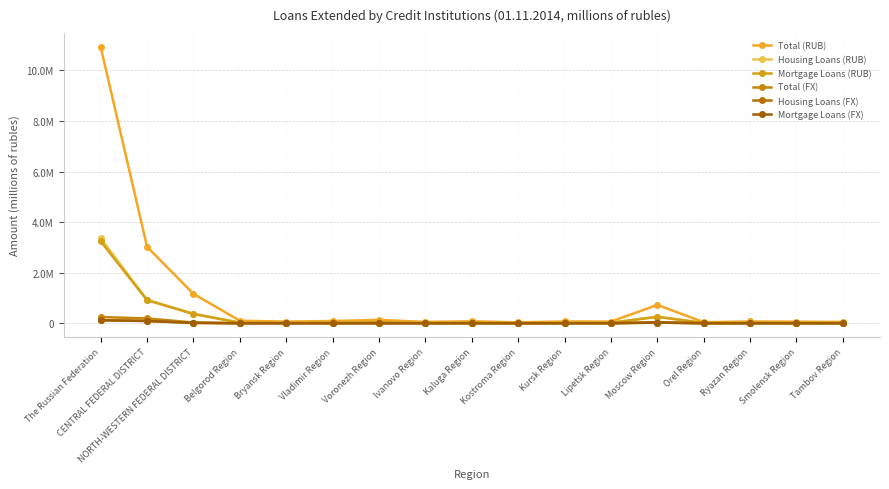

Reading right to left, extract all data points from this chart.

Total (RUB): Tambov Region=52858	Smolensk Region=61362	Ryazan Region=68946	Orel Region=41804	Moscow Region=723944	Lipetsk Region=65506	Kursk Region=70104	Kostroma Region=36090	Kaluga Region=76278	Ivanovo Region=52443	Voronezh Region=130971	Vladimir Region=88035	Bryansk Region=64702	Belgorod Region=98725	NORTH-WESTERN FEDERAL DISTRICT=1163347	CENTRAL FEDERAL DISTRICT=3022356	The Russian Federation=10925913
Housing Loans (RUB): Tambov Region=14896	Smolensk Region=21603	Ryazan Region=23498	Orel Region=11913	Moscow Region=256952	Lipetsk Region=17439	Kursk Region=19920	Kostroma Region=10812	Kaluga Region=26226	Ivanovo Region=15114	Voronezh Region=40096	Vladimir Region=23707	Bryansk Region=18605	Belgorod Region=22038	NORTH-WESTERN FEDERAL DISTRICT=375421	CENTRAL FEDERAL DISTRICT=927208	The Russian Federation=3360775
Mortgage Loans (RUB): Tambov Region=14526	Smolensk Region=21252	Ryazan Region=23243	Orel Region=11538	Moscow Region=254662	Lipetsk Region=17123	Kursk Region=19156	Kostroma Region=10692	Kaluga Region=25895	Ivanovo Region=14955	Voronezh Region=39205	Vladimir Region=22836	Bryansk Region=18097	Belgorod Region=21008	NORTH-WESTERN FEDERAL DISTRICT=365824	CENTRAL FEDERAL DISTRICT=911410	The Russian Federation=3239516
Total (FX): Tambov Region=200	Smolensk Region=715	Ryazan Region=455	Orel Region=355	Moscow Region=39969	Lipetsk Region=245	Kursk Region=242	Kostroma Region=102	Kaluga Region=980	Ivanovo Region=961	Voronezh Region=688	Vladimir Region=528	Bryansk Region=243	Belgorod Region=374	NORTH-WESTERN FEDERAL DISTRICT=28744	CENTRAL FEDERAL DISTRICT=189610	The Russian Federation=245881
Housing Loans (FX): Tambov Region=173	Smolensk Region=315	Ryazan Region=302	Orel Region=187	Moscow Region=24943	Lipetsk Region=134	Kursk Region=211	Kostroma Region=41	Kaluga Region=552	Ivanovo Region=189	Voronezh Region=426	Vladimir Region=443	Bryansk Region=194	Belgorod Region=323	NORTH-WESTERN FEDERAL DISTRICT=13527	CENTRAL FEDERAL DISTRICT=90654	The Russian Federation=120558
Mortgage Loans (FX): Tambov Region=169	Smolensk Region=289	Ryazan Region=259	Orel Region=186	Moscow Region=24481	Lipetsk Region=134	Kursk Region=209	Kostroma Region=41	Kaluga Region=545	Ivanovo Region=189	Voronezh Region=425	Vladimir Region=435	Bryansk Region=183	Belgorod Region=322	NORTH-WESTERN FEDERAL DISTRICT=13327	CENTRAL FEDERAL DISTRICT=87907	The Russian Federation=117139